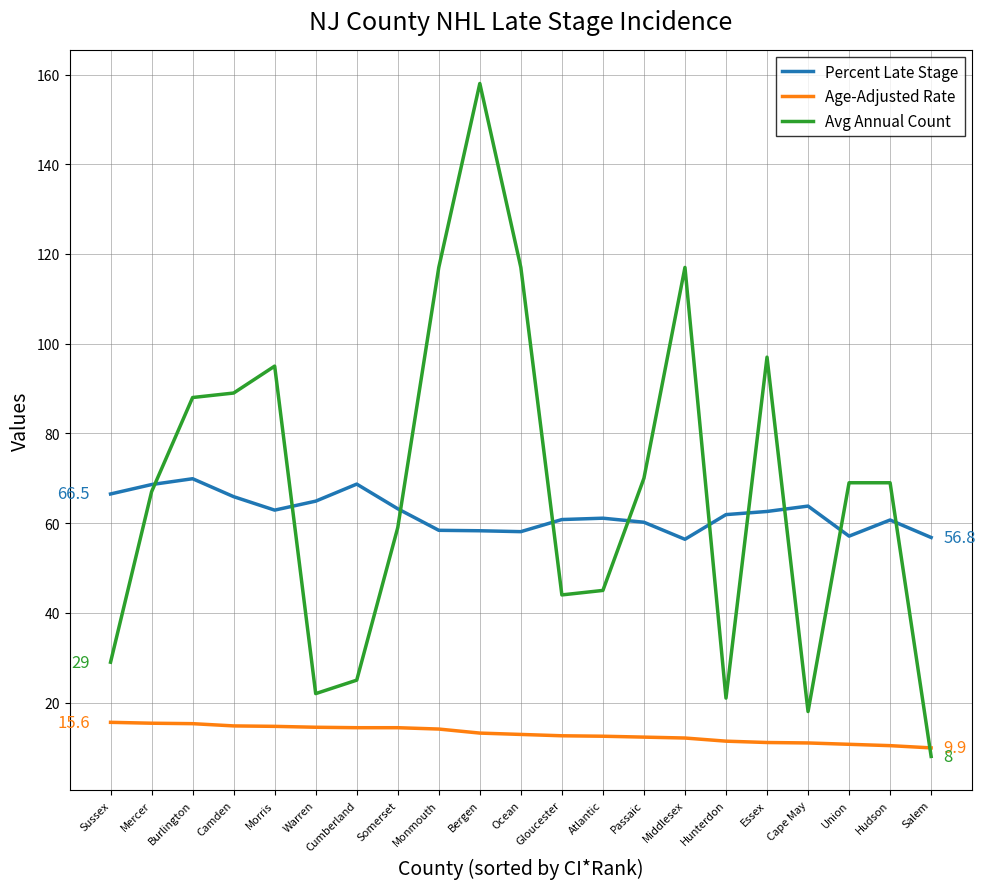

Where does the Avg Annual Count series first go above 69?

Burlington